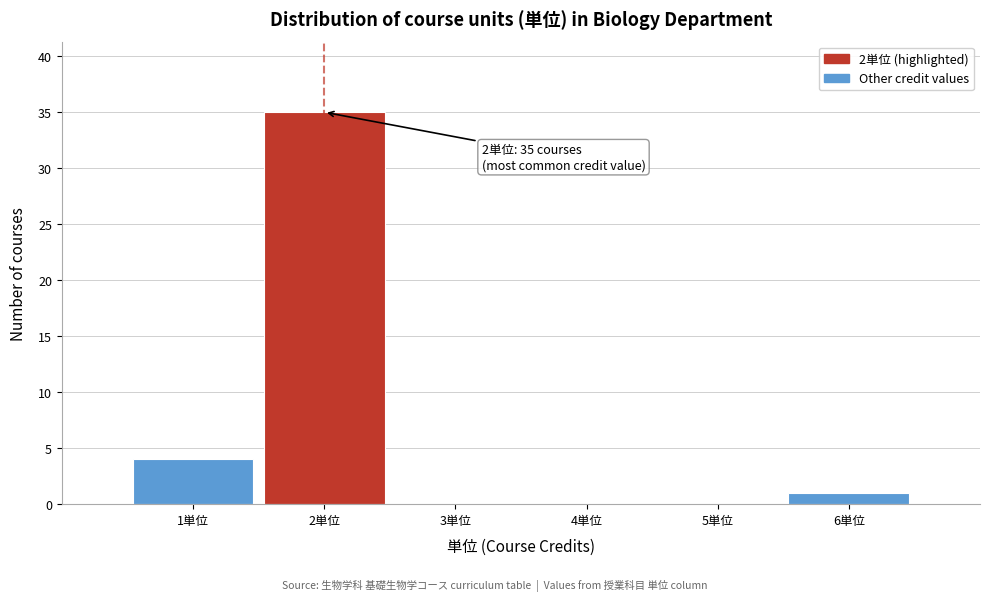

Over which range of the x-axis is the bar tallest?

1.5 to 2.5